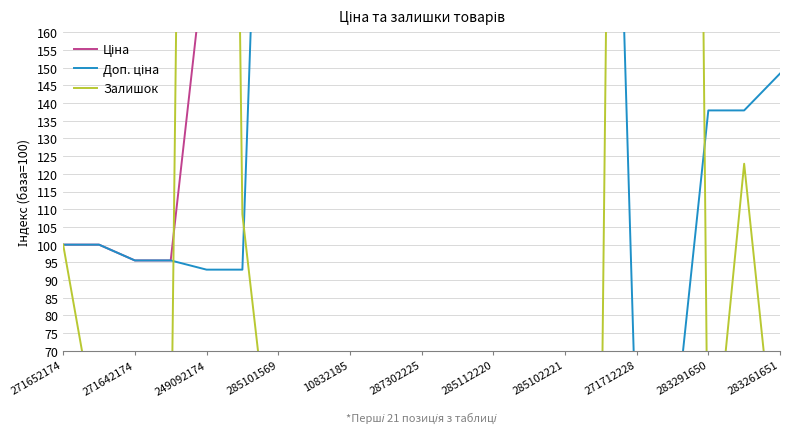

What is the label of the 5th point from the left?

249092174